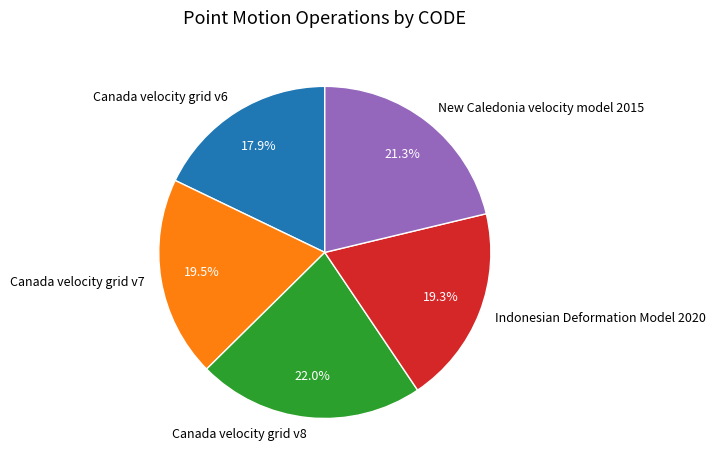

What is the largest slice in the pie chart?

Canada velocity grid v8